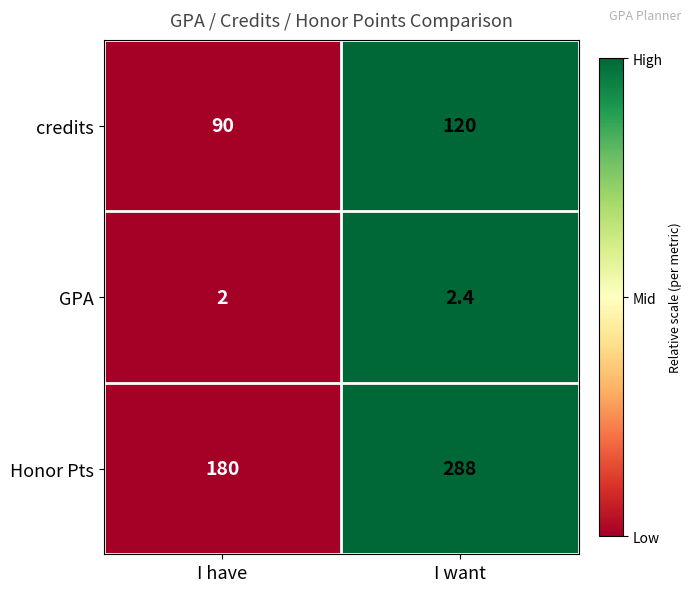

How many categories are shown in the chart?

2